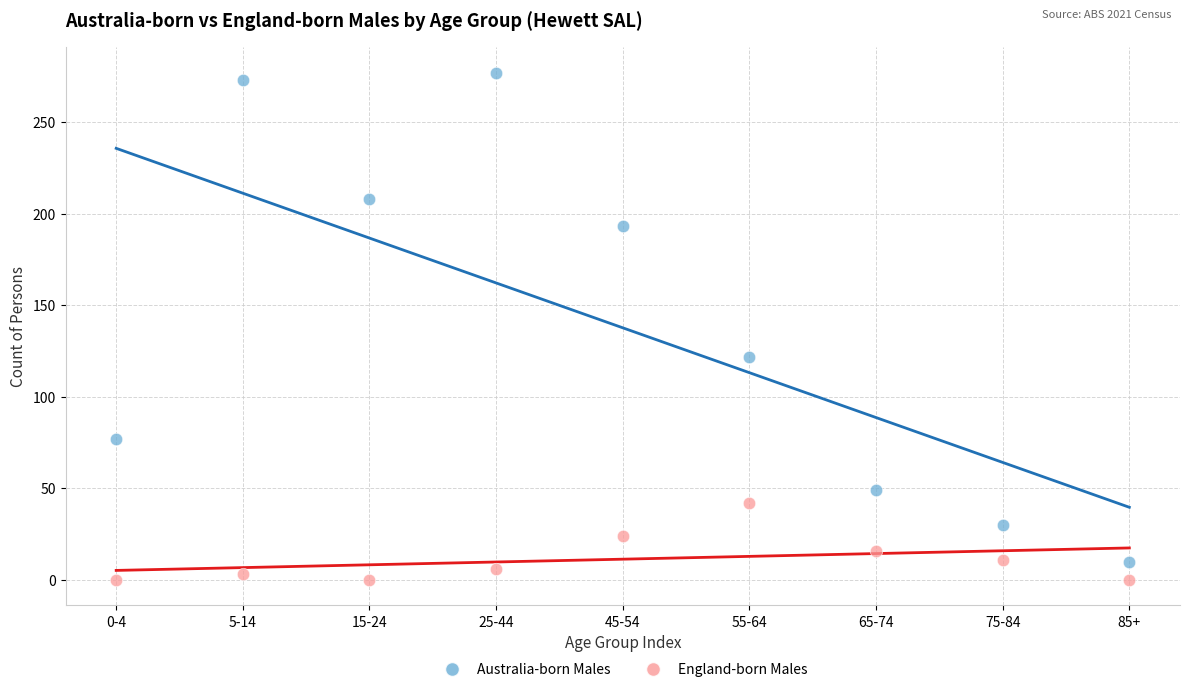

Which series contains the lowest Y value?

England-born Males